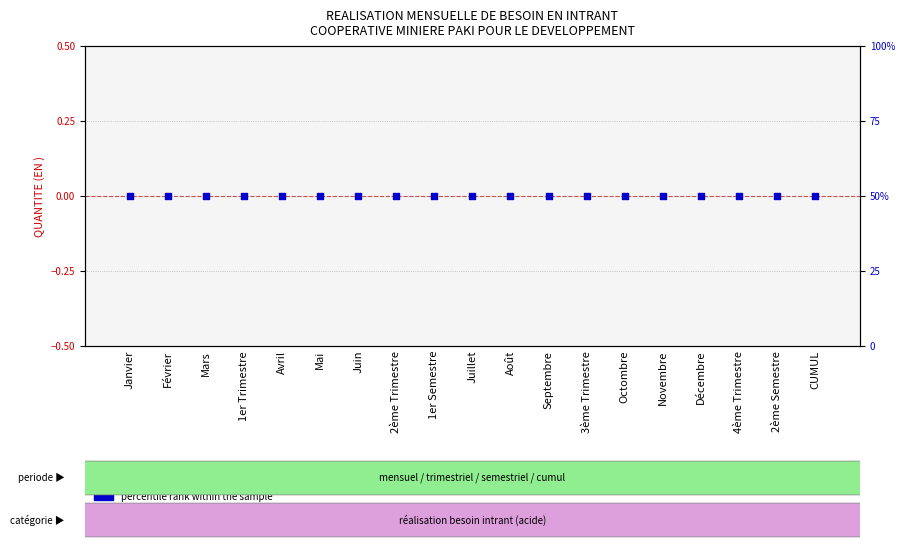

What is the total value across all series at Novembre?

50